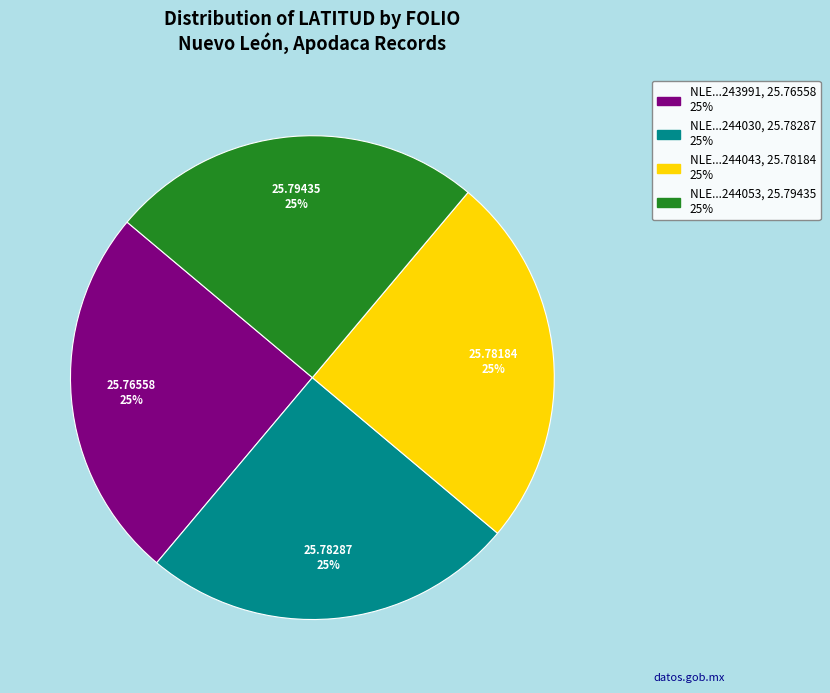

Does any single category account for the majority?

No